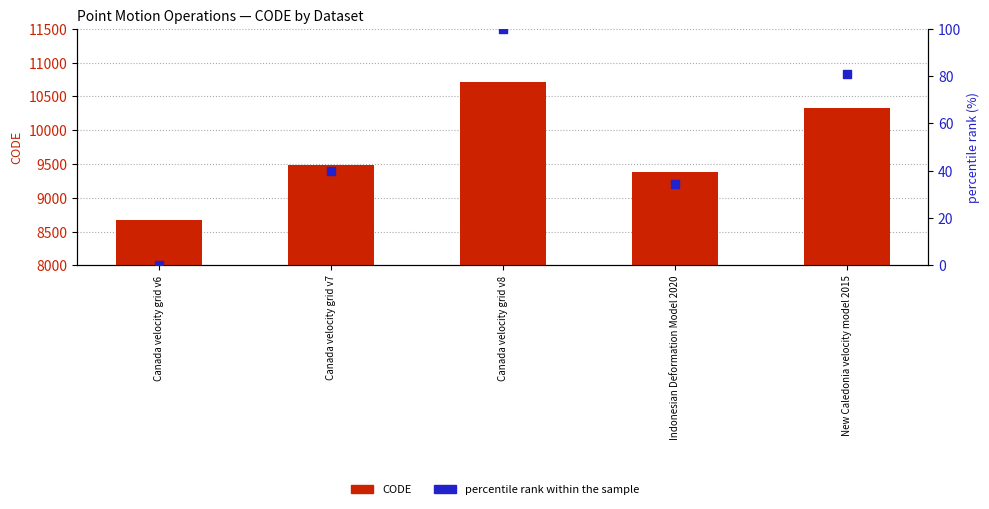

What are all the series names shown in the legend?

CODE, percentile rank within the sample